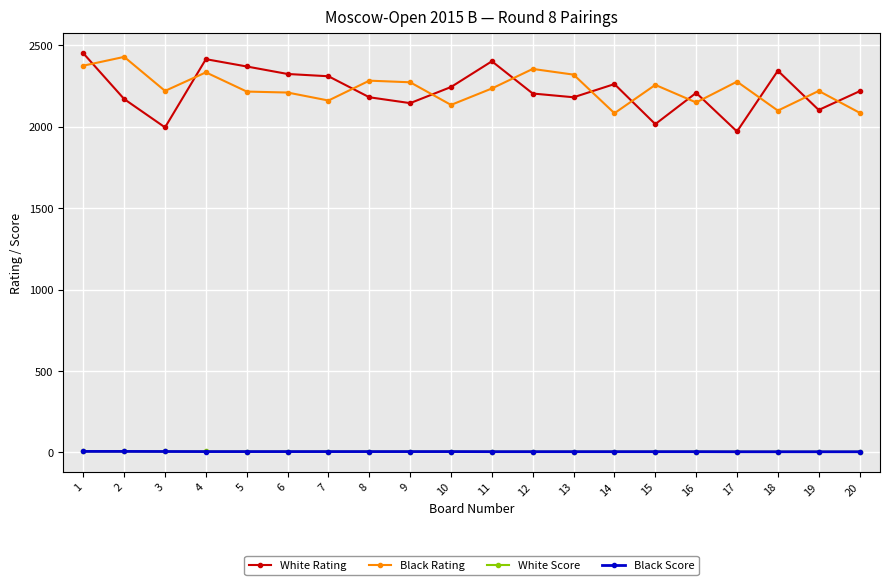

The value of White Rating at 18 is 2344.0. True or false?

True